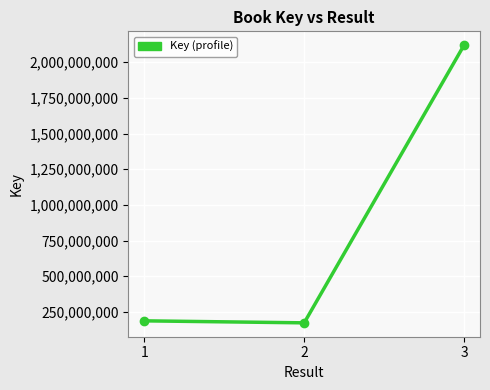

Is it true that the value at 3 is 3027760411?

False